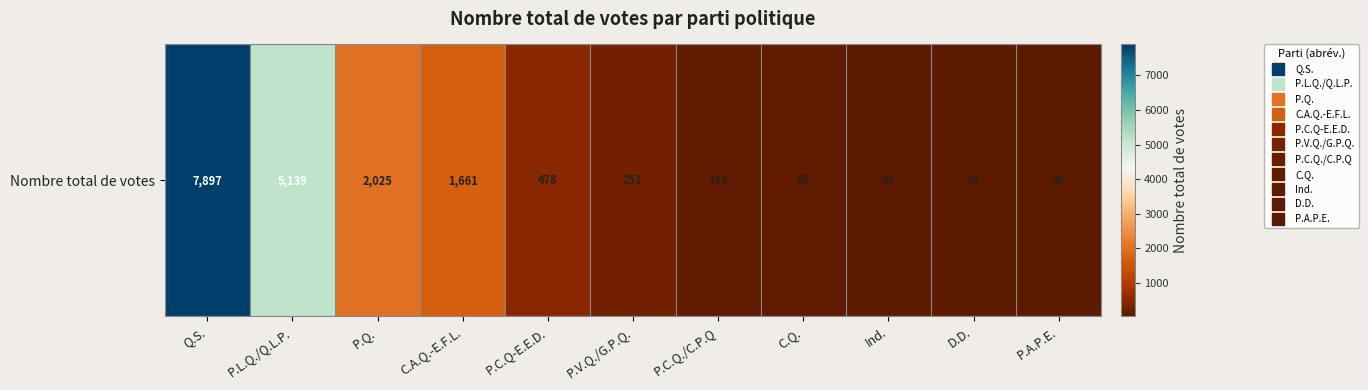

Which category has the highest value across all series?

Q.S.